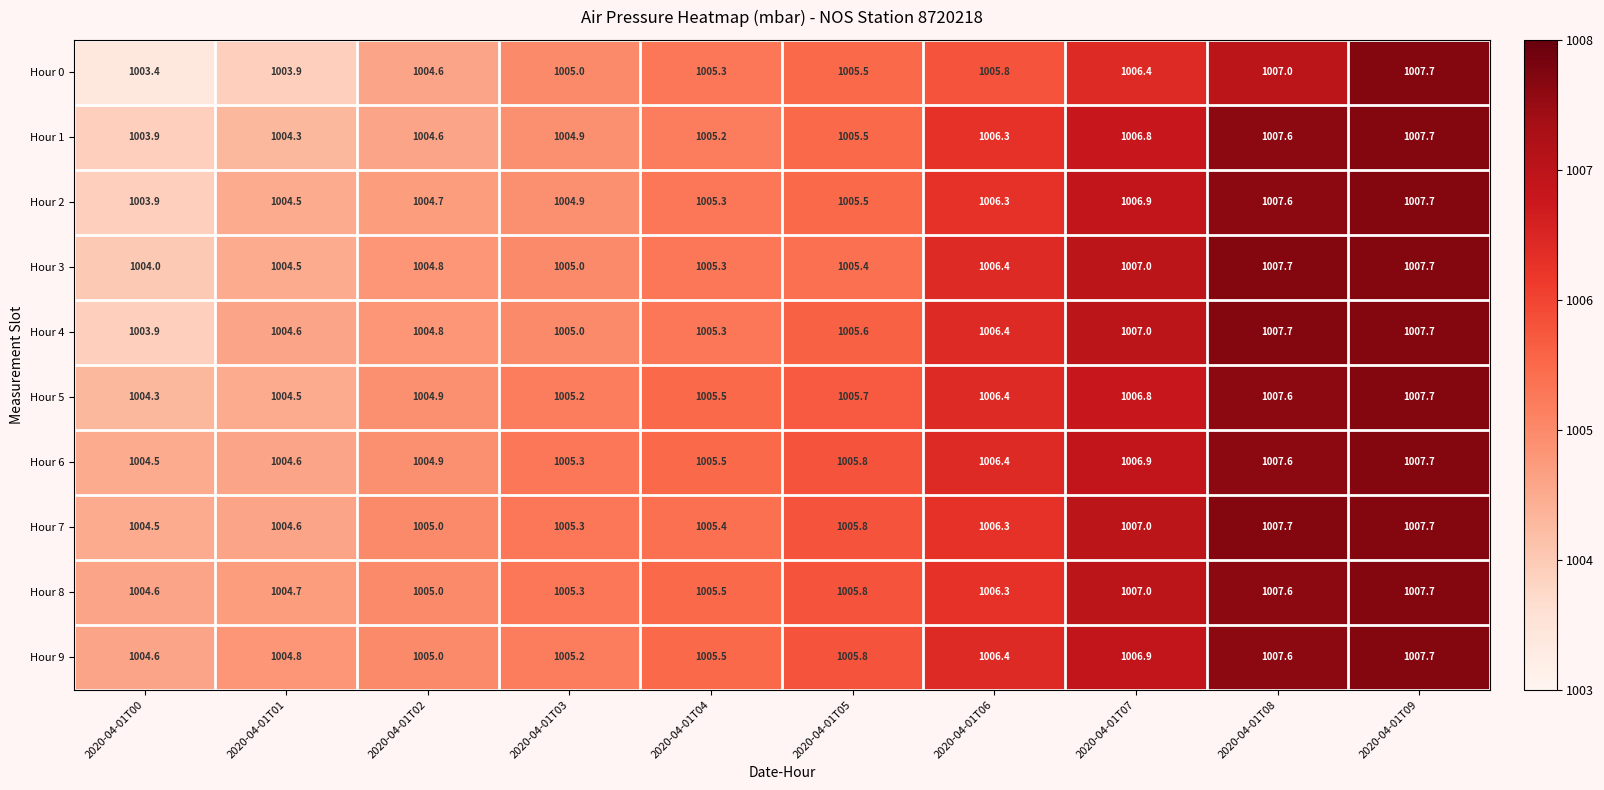

What is the approximate value of Hour 8 at 2020-04-01T01?

1004.7